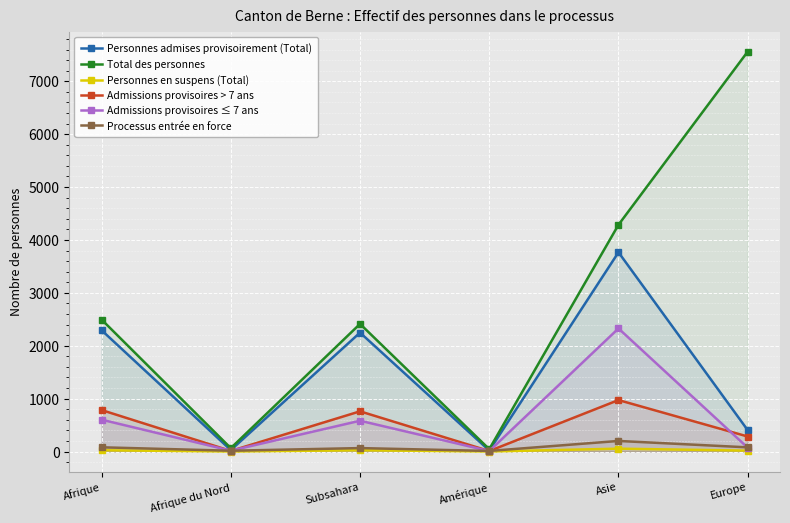

Count the Personnes en suspens (Total) values in the range 0 to 24.

5